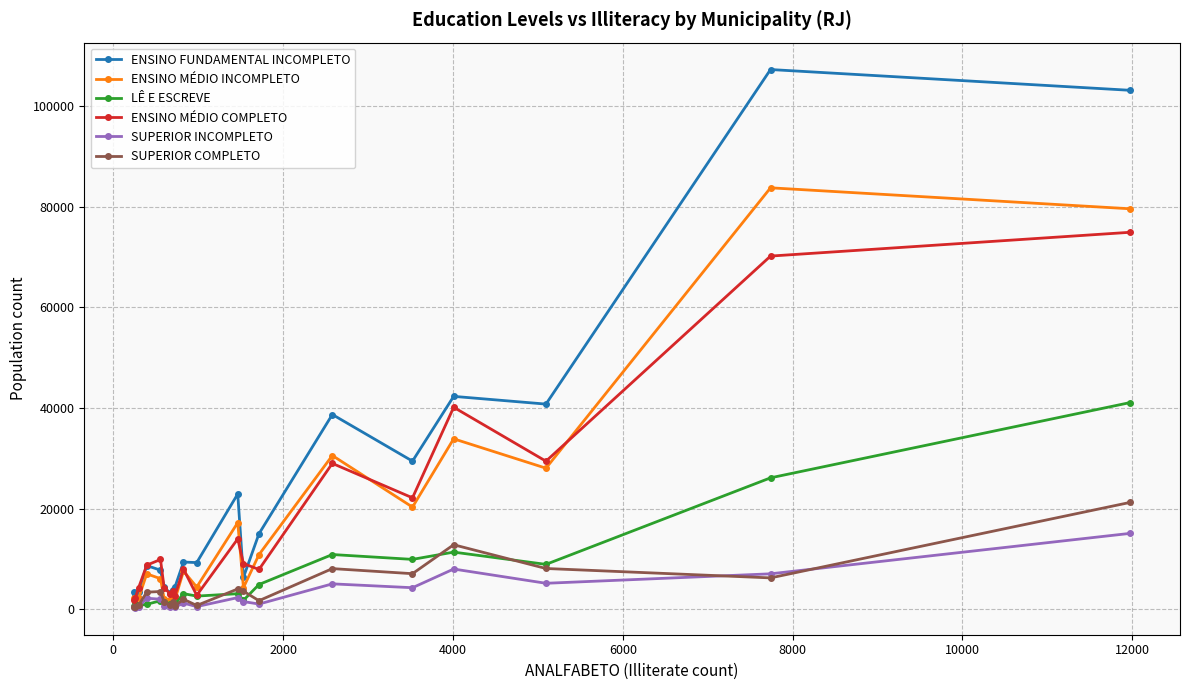

Which series has the widest spread of values?

ENSINO FUNDAMENTAL INCOMPLETO